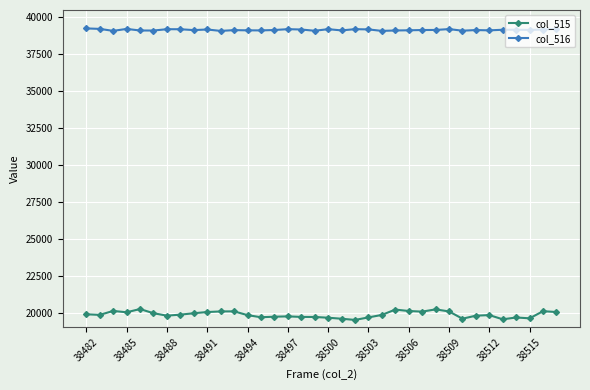

Which series has the largest total across all categories?

col_516